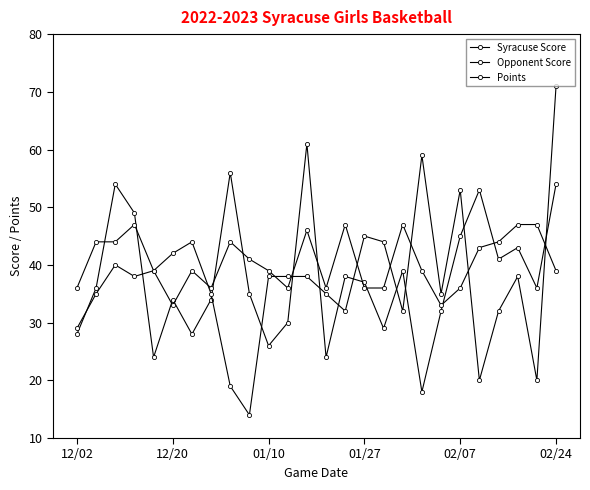

At how many categories does at least one series exceed 17?

26